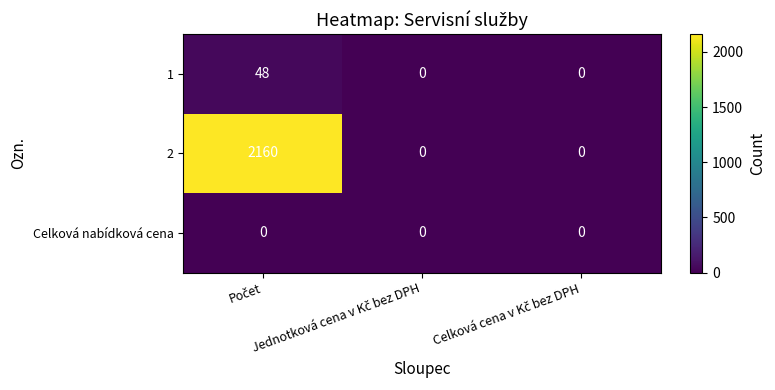

How many data points in 2 are above 0?

1